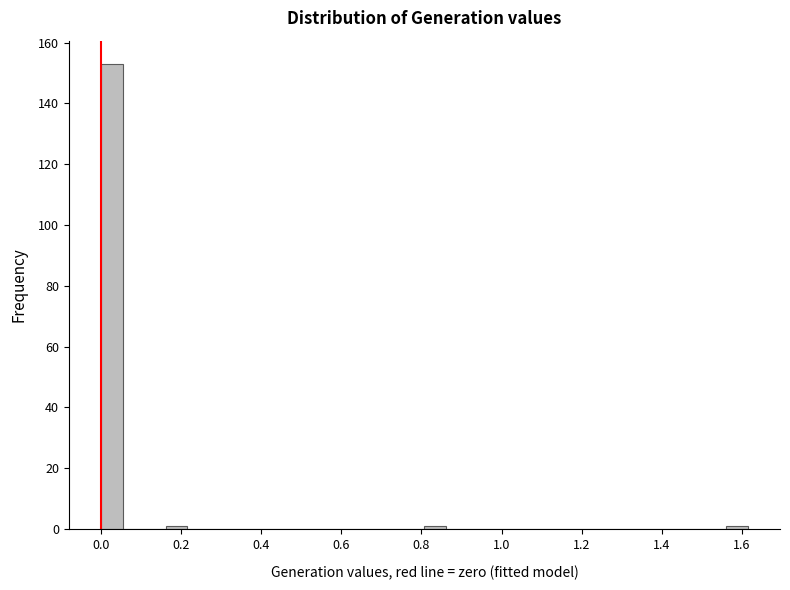

Read against the x-axis, roughly where is the centre of the tallest bar?

0.02